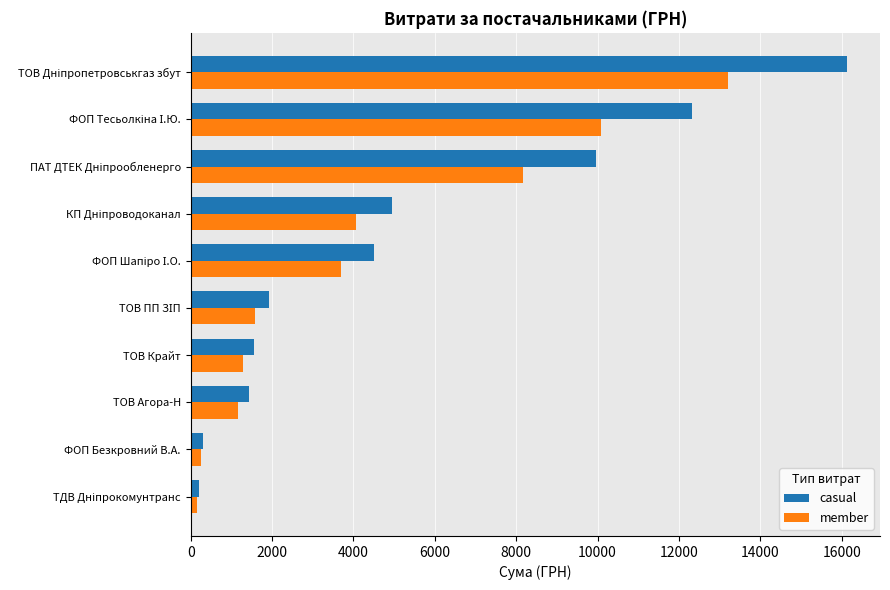

How many data points in member are above 3689?

5